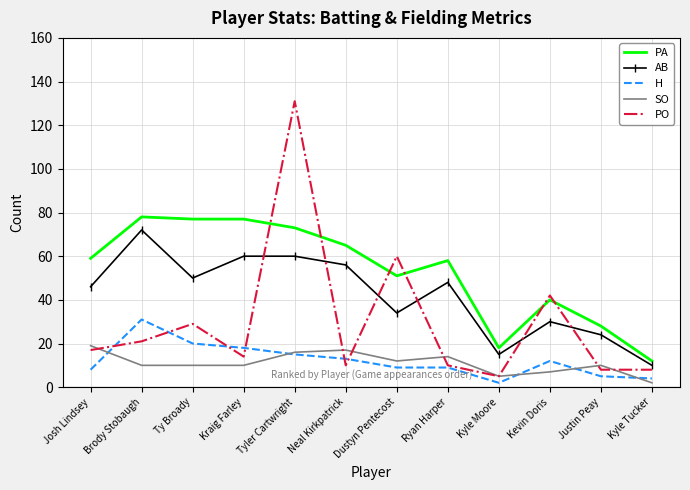

What position from the left is Kyle Tucker?

12